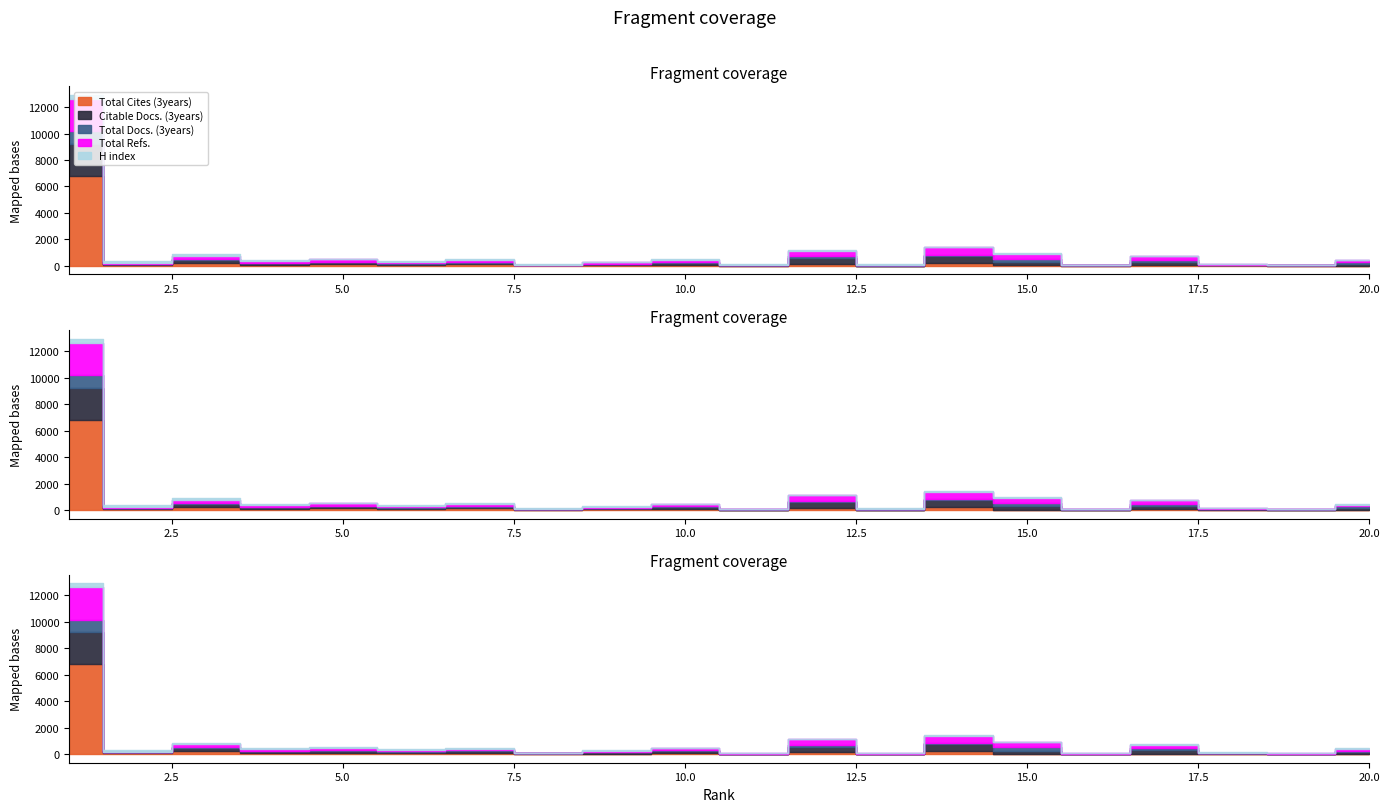

Reading right to left, extract all data points from this chart.

Total Cites (3years): 20=19	19=10	18=29	17=50	16=2	15=39	14=202	13=13	12=154	11=17	10=53	9=45	8=34	7=117	6=81	5=120	4=85	3=222	2=99	1=6809
Citable Docs. (3years): 20=126	19=27	18=30	17=264	16=32	15=232	14=544	13=13	12=422	11=18	10=156	9=92	8=34	7=118	6=98	5=149	4=124	3=222	2=43	1=2429
Total Docs. (3years): 20=132	19=13	18=28	17=142	16=9	15=235	14=105	13=14	12=138	11=15	10=78	9=32	8=35	7=51	6=29	5=47	4=42	3=78	2=15	1=936
Total Refs.: 20=132	19=28	18=31	17=268	16=32	15=420	14=546	13=43	12=425	11=19	10=163	9=93	8=0	7=132	6=98	5=179	4=124	3=230	2=44	1=2436
H index: 20=44	19=8	18=11	17=17	16=10	15=22	14=27	13=41	12=31	11=38	10=41	9=43	8=14	7=77	6=67	5=60	4=63	3=128	2=151	1=310